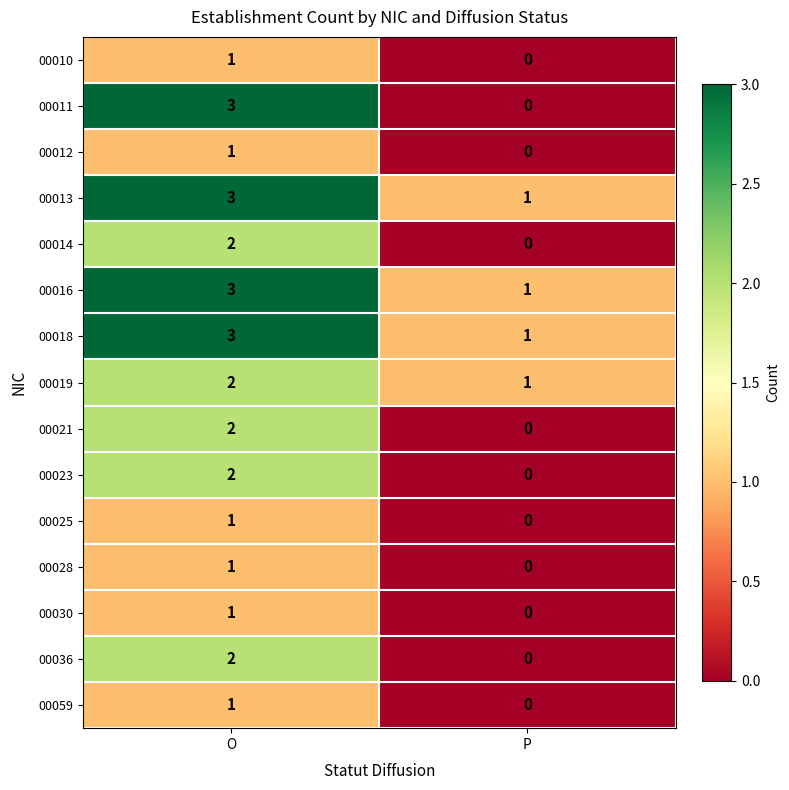

What is the total value across all series at P?

4